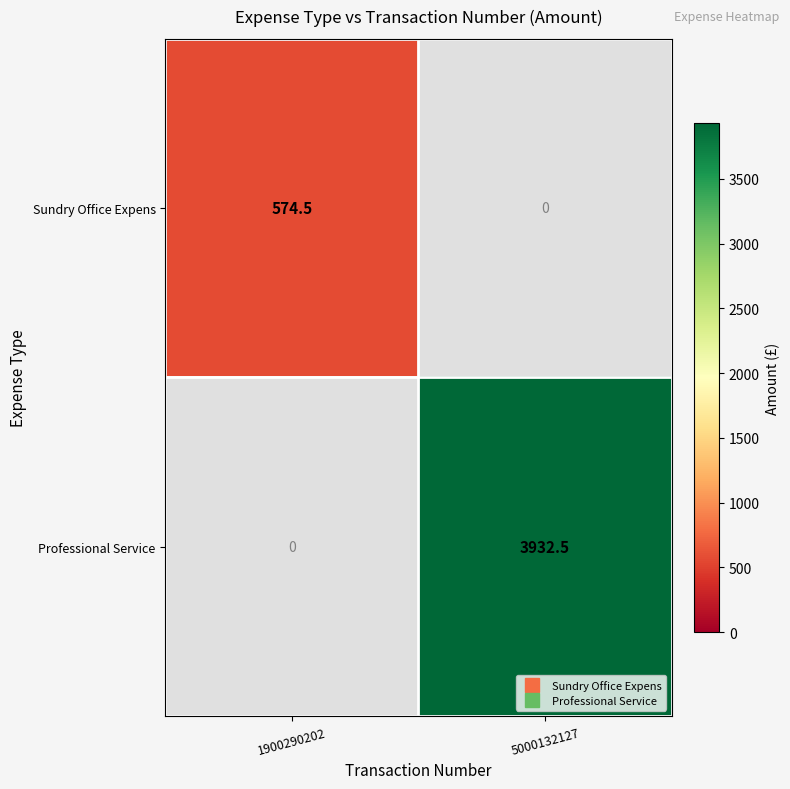

Reading left to right, list all the values displayed in this chart.

Sundry Office Expens: 1900290202=574.5	5000132127=0.0
Professional Service: 1900290202=0.0	5000132127=3932.5